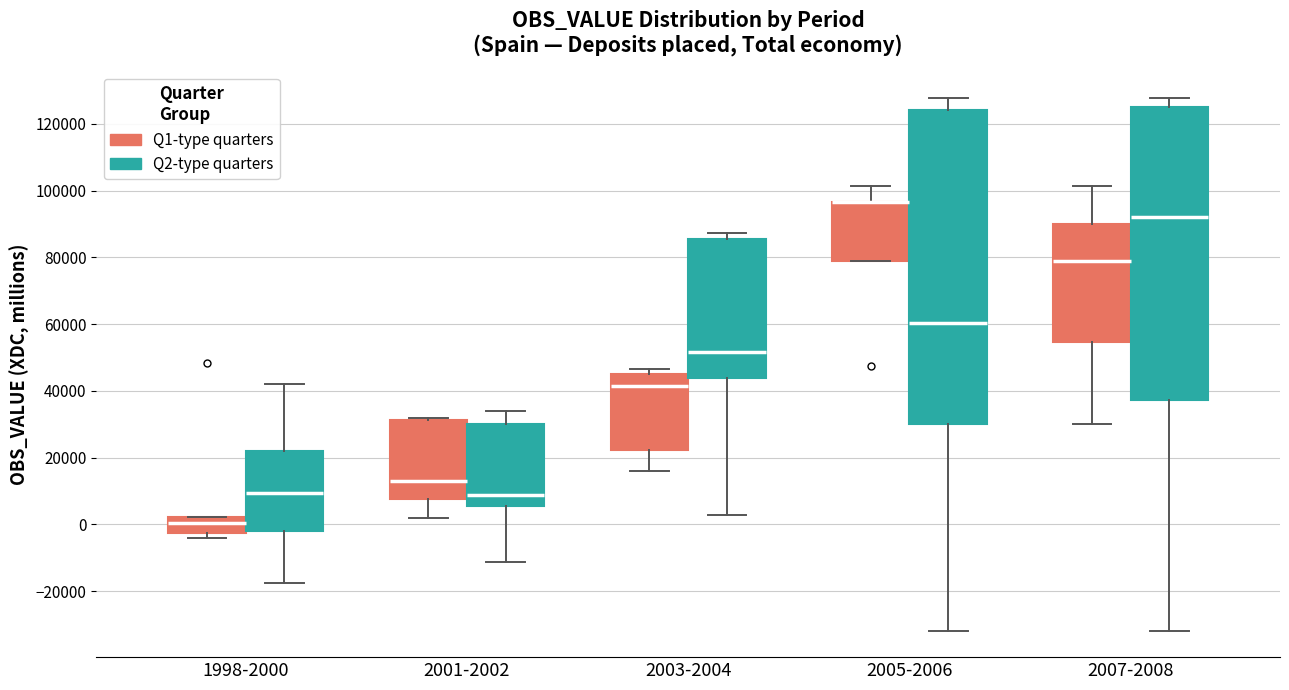

Which box is the tallest, from its lower edge to its upper edge?

2005-2006 (Q2-type quarters)